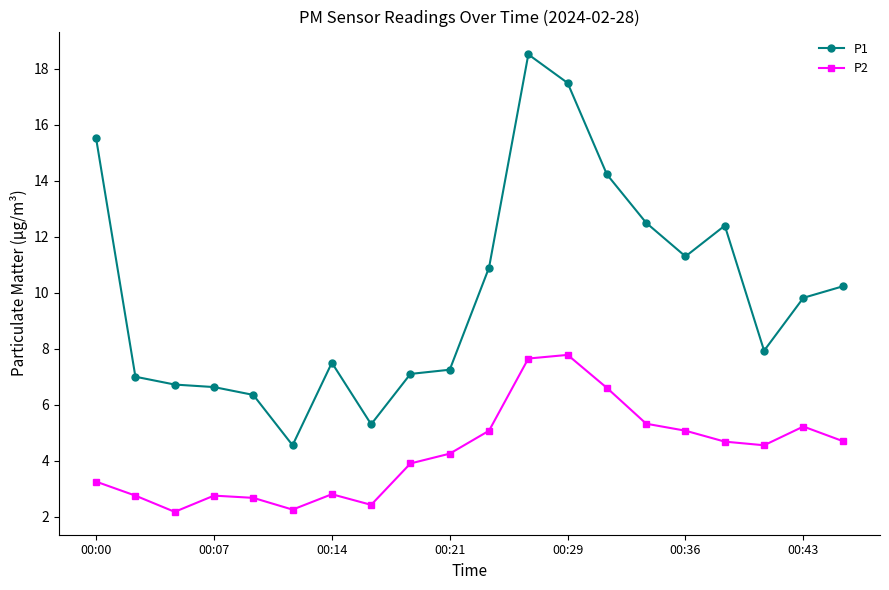

What is the minimum value shown in the chart?

2.2